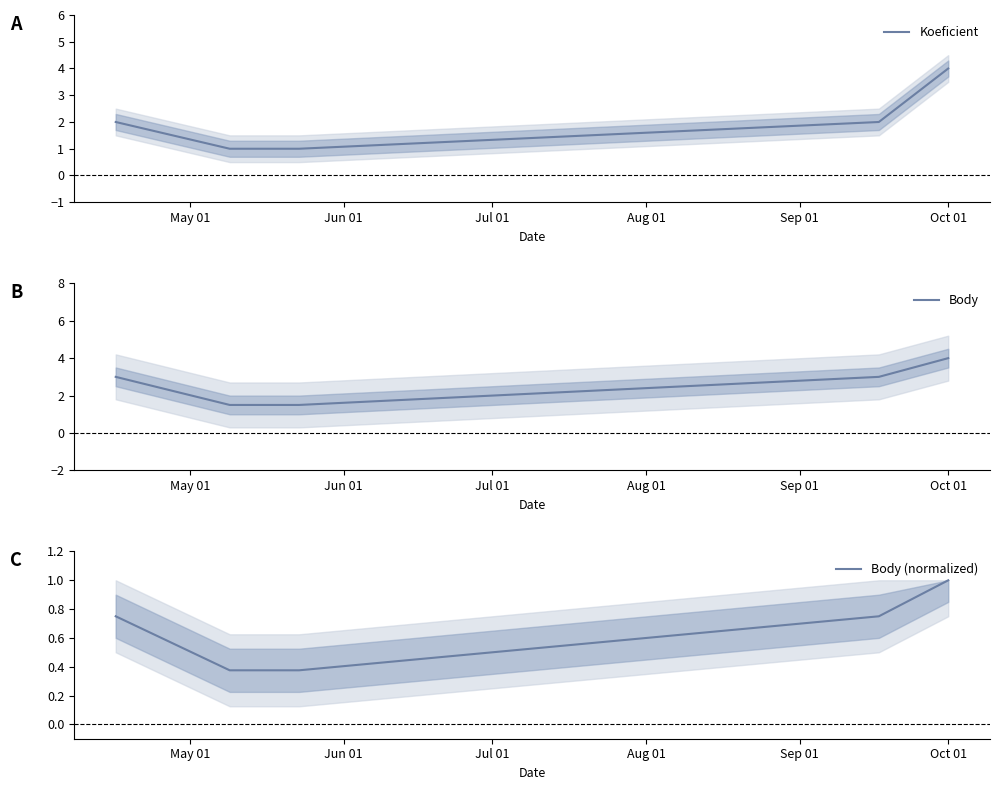

What is the minimum value for Body?

1.5